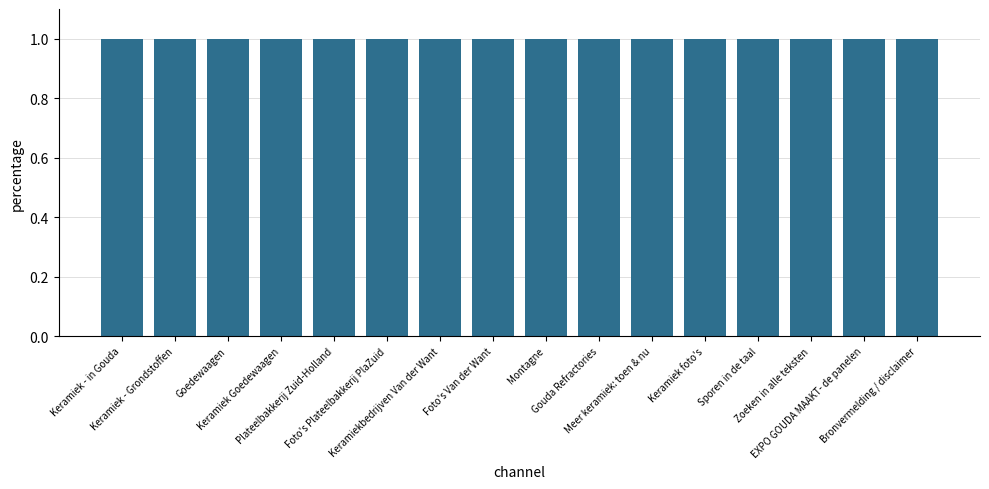

What is the minimum value shown in the chart?

1.0